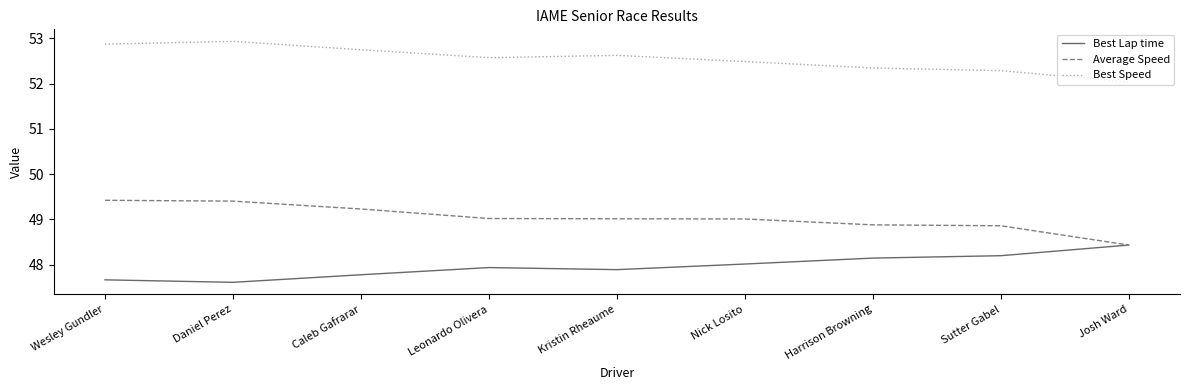

What position from the left is Nick Losito?

6